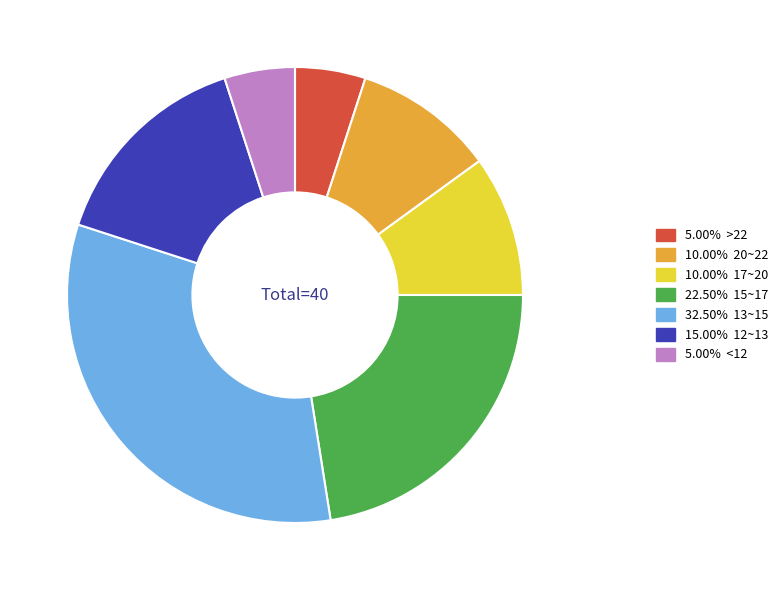

Is there any slice that represents more than half of the pie?

No